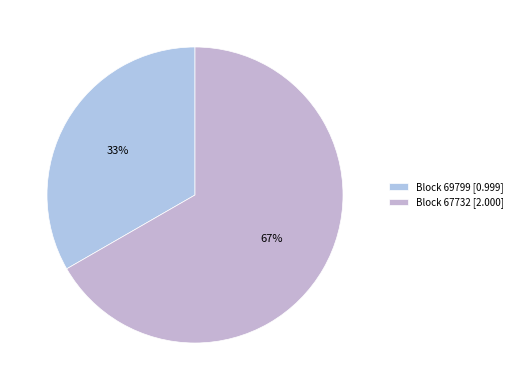

Count the number of slices in the pie.

2